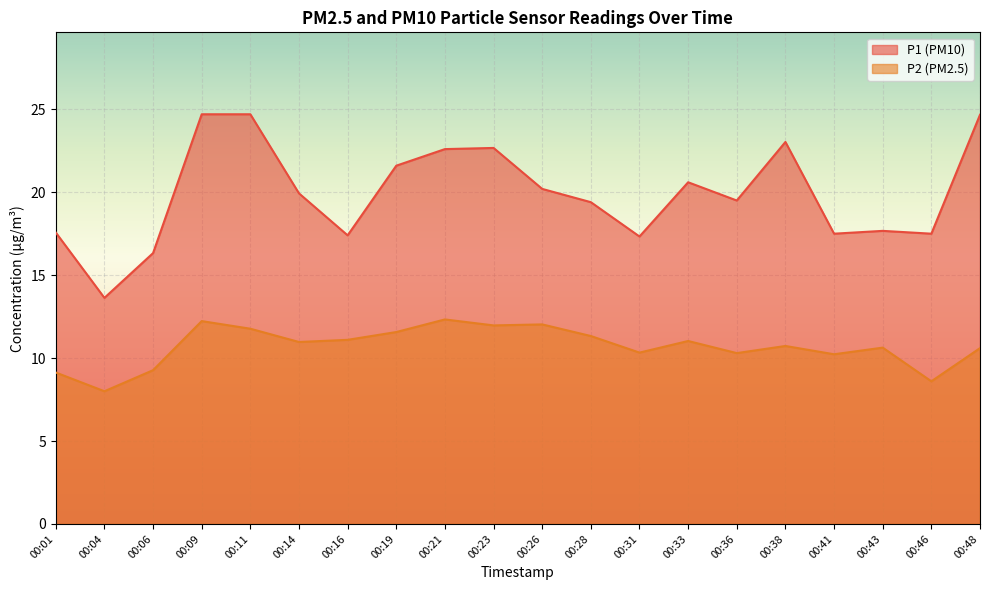

At how many categories does at least one series exceed 16?

19